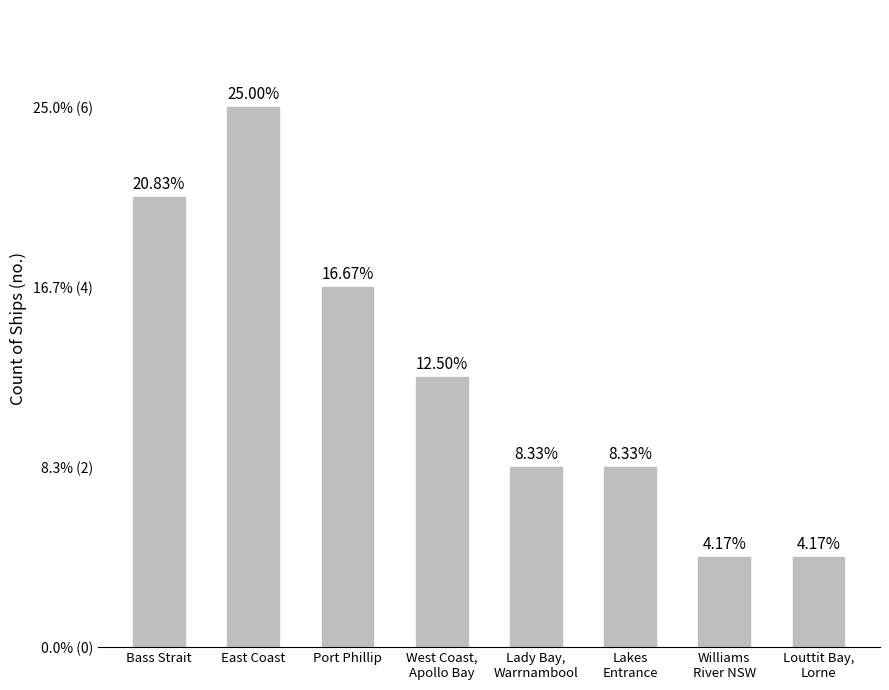

Does the chart contain any negative values?

No